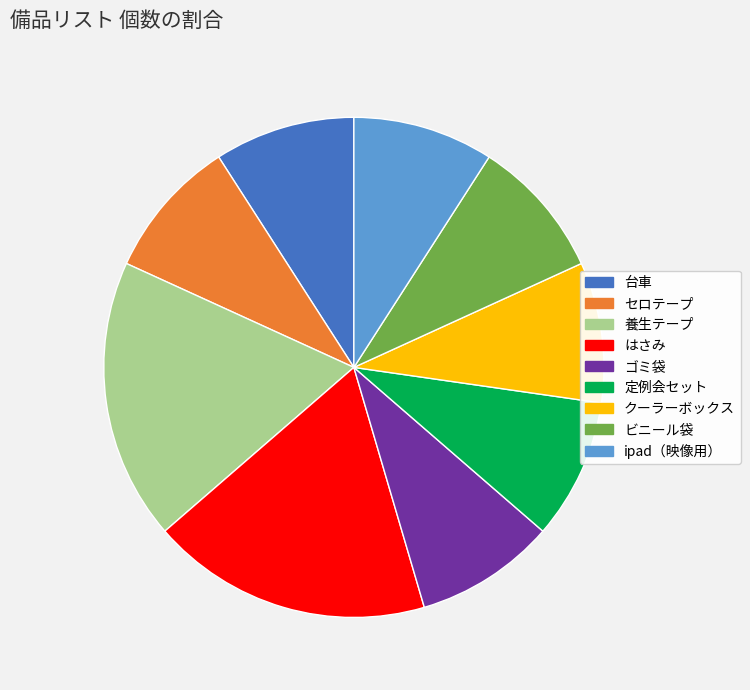

How many slices are in this pie chart?

9